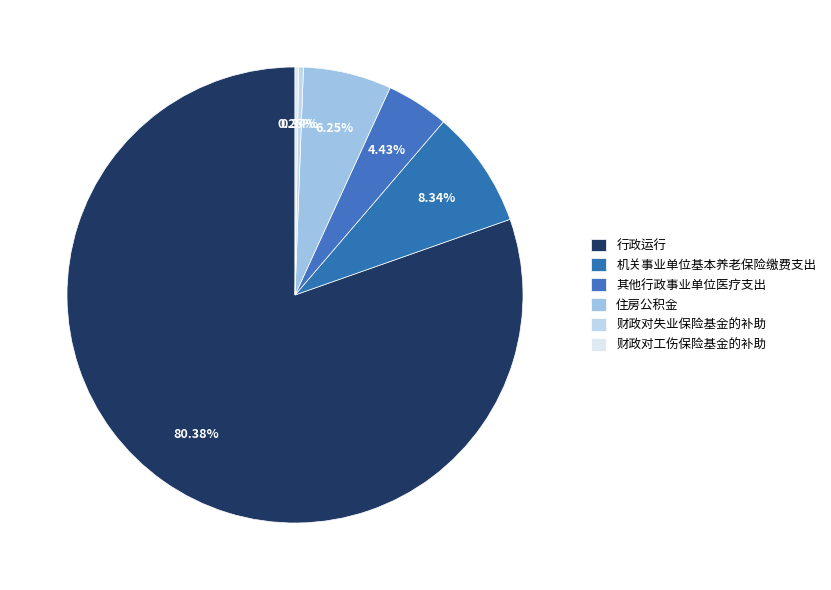

How many slices are in this pie chart?

6